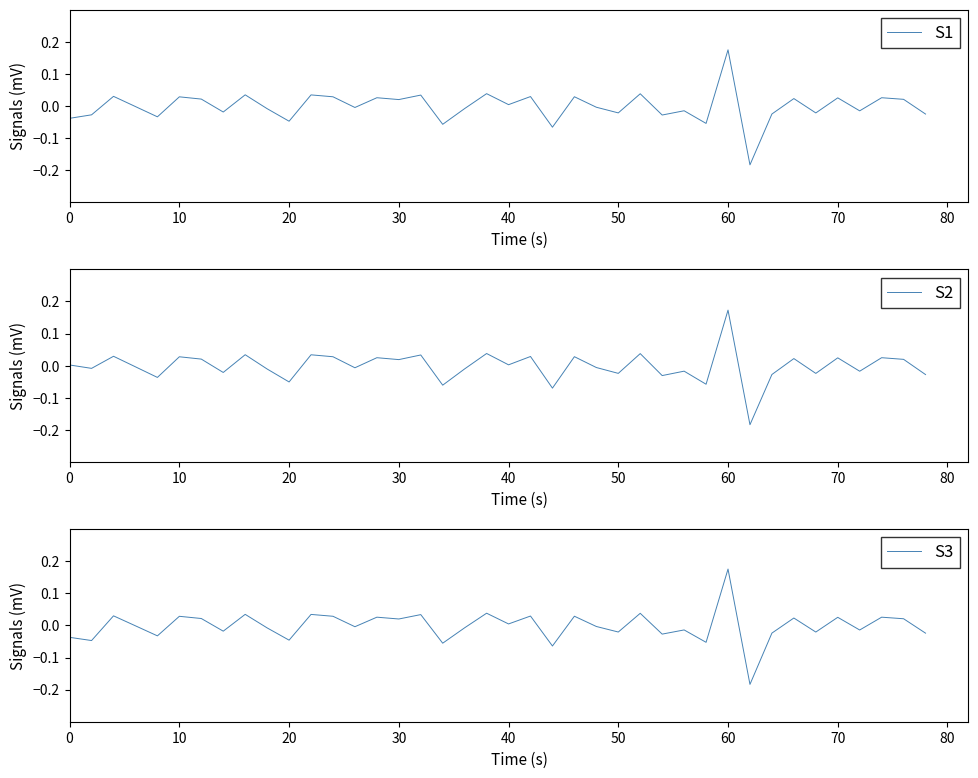

How many lines are shown in the chart?

3